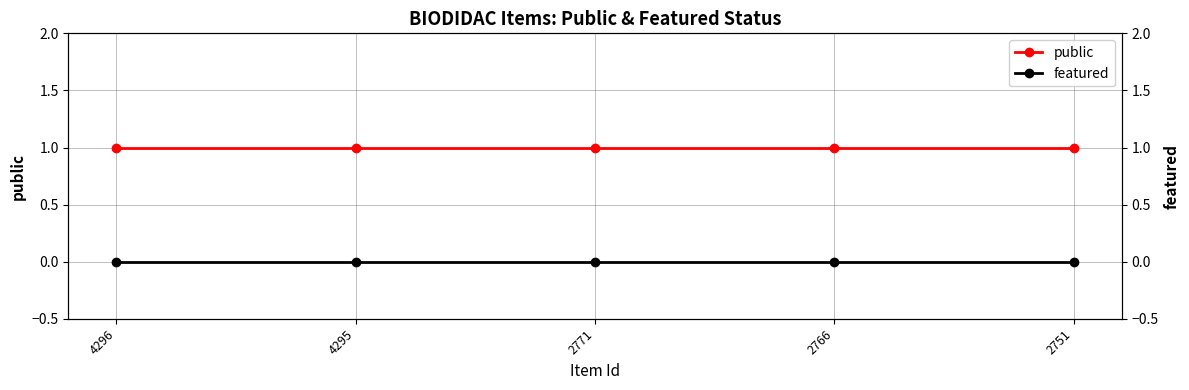

True or false: featured and public cross at least once.

False